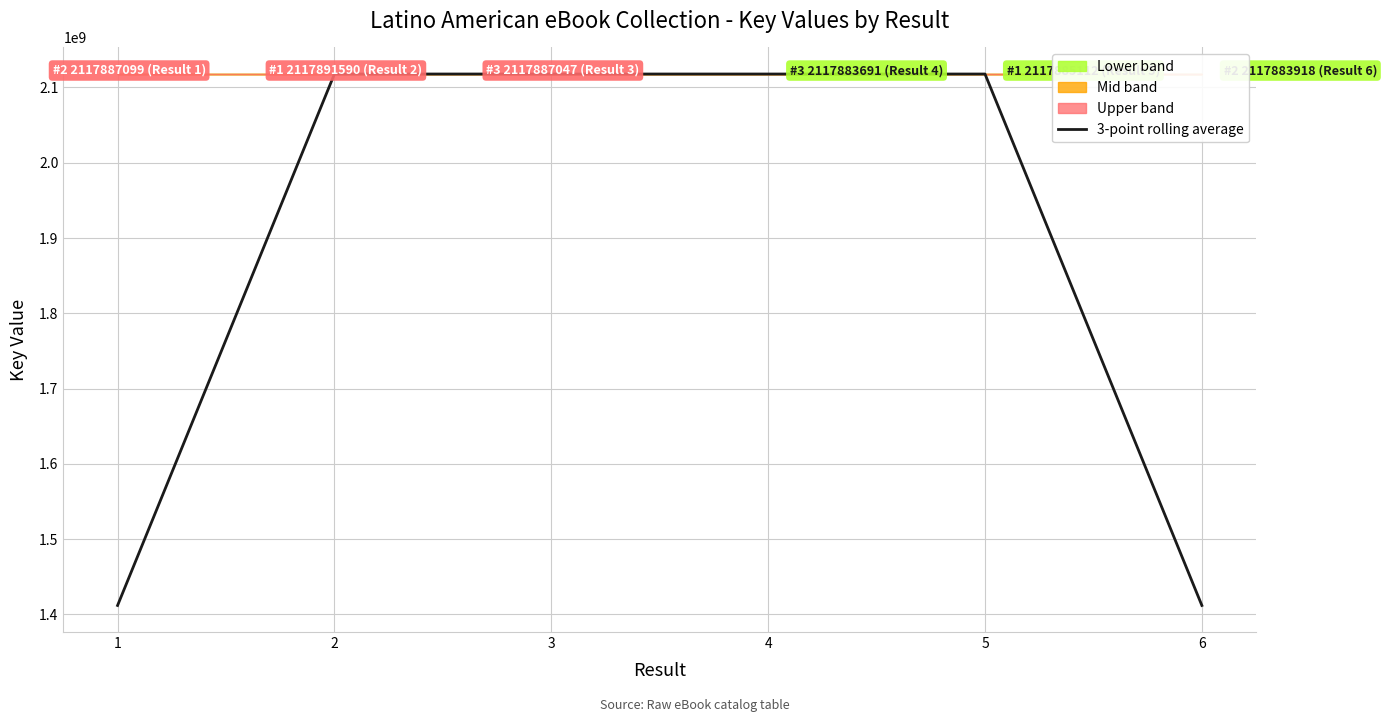

How many points are higher than both their immediate neighbors (excluding endpoints)?

1